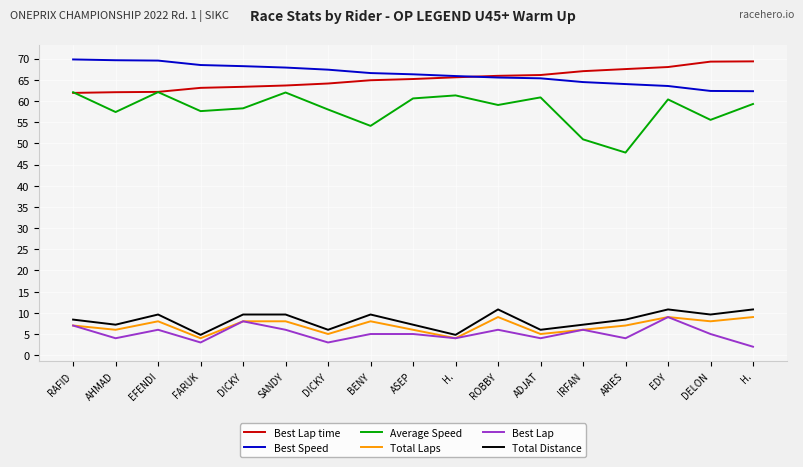

What are all the series names shown in the legend?

Best Lap time, Best Speed, Average Speed, Total Laps, Best Lap, Total Distance